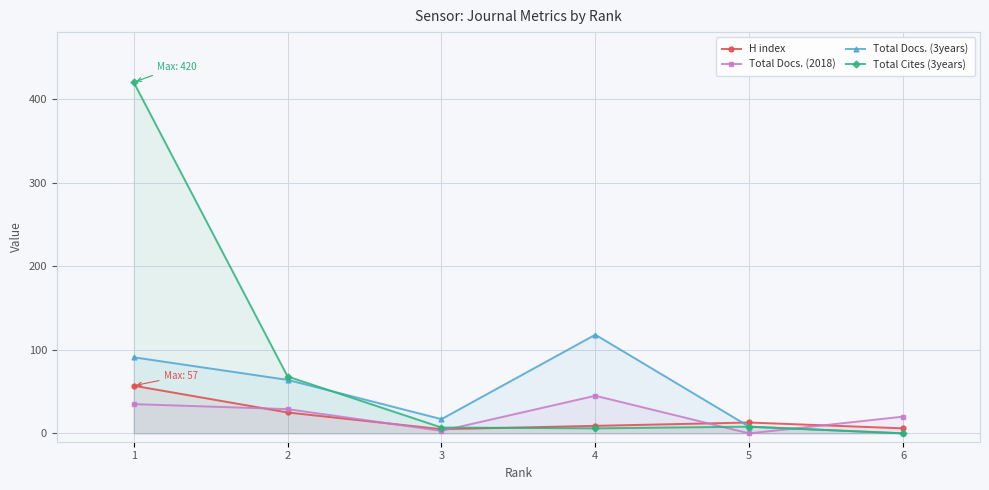

Which series has the largest total across all categories?

Total Cites (3years)